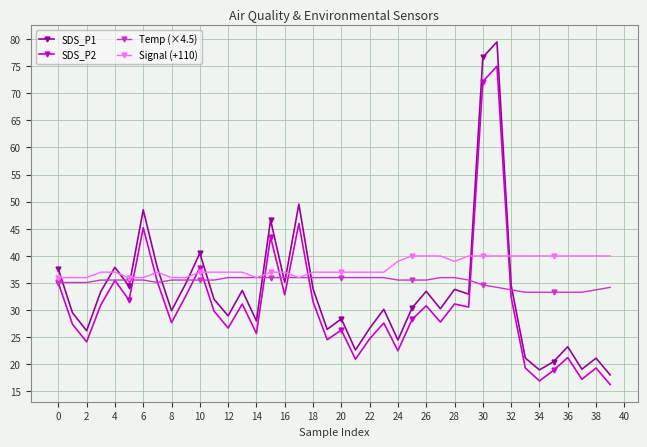

What is the maximum value shown in the chart?

79.5